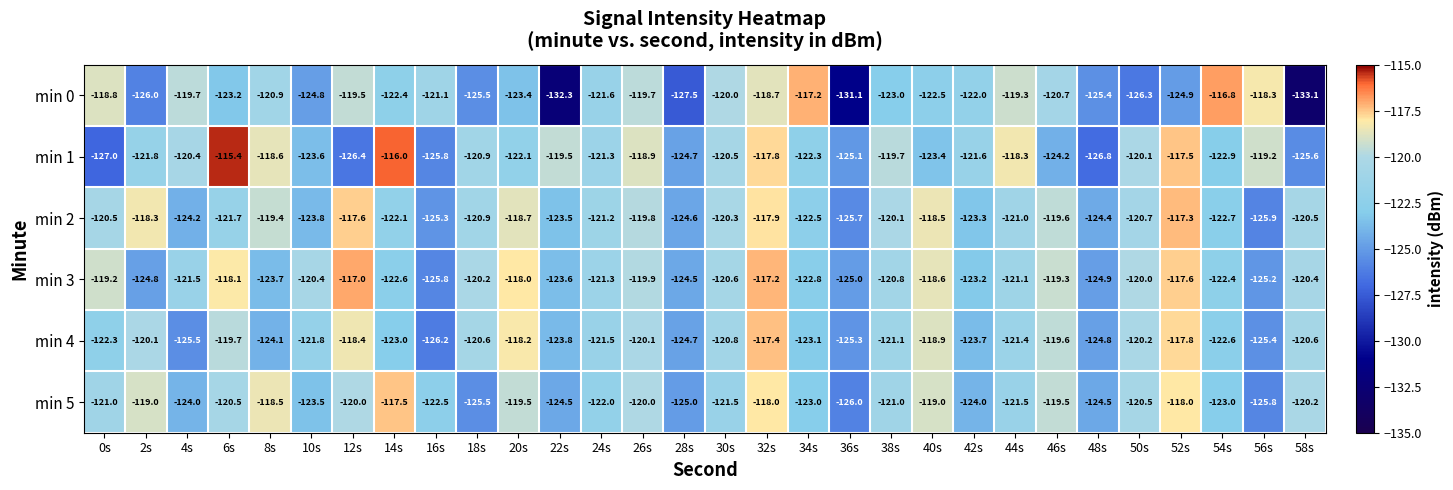

Which series has the largest range (max minus min)?

min 0